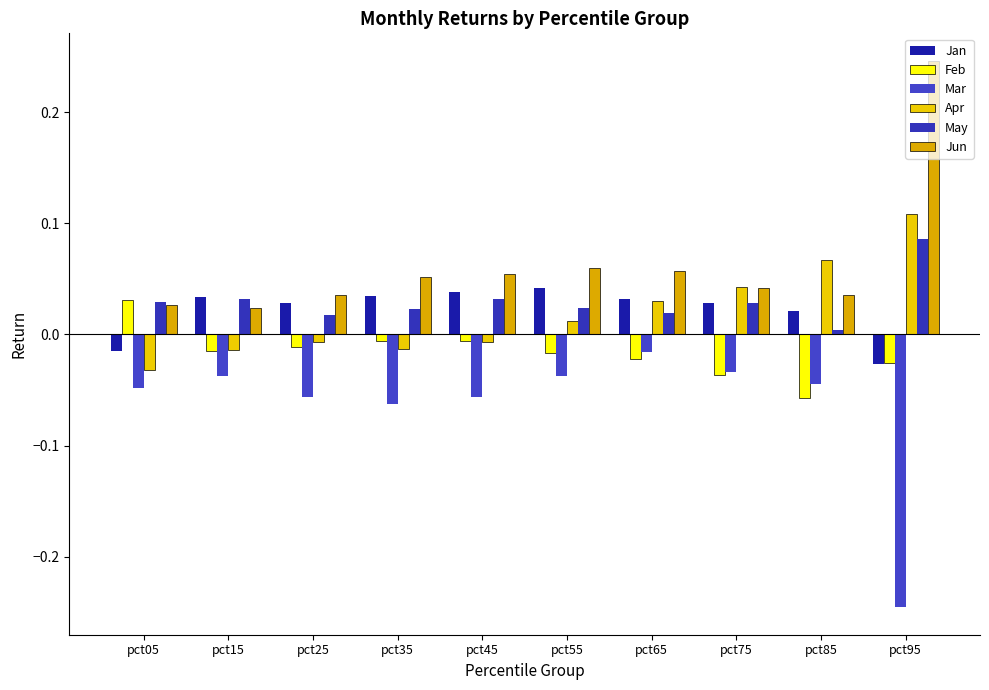

How many bars are there in each group?

6